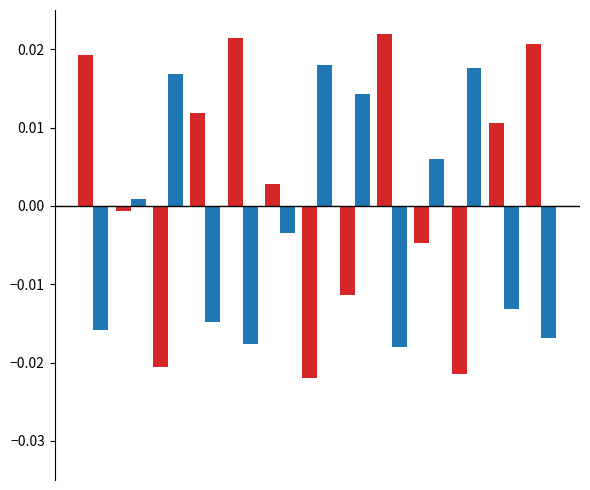

True or false: Monto bruto de los bonos has a value of -0.0 at 10.

False